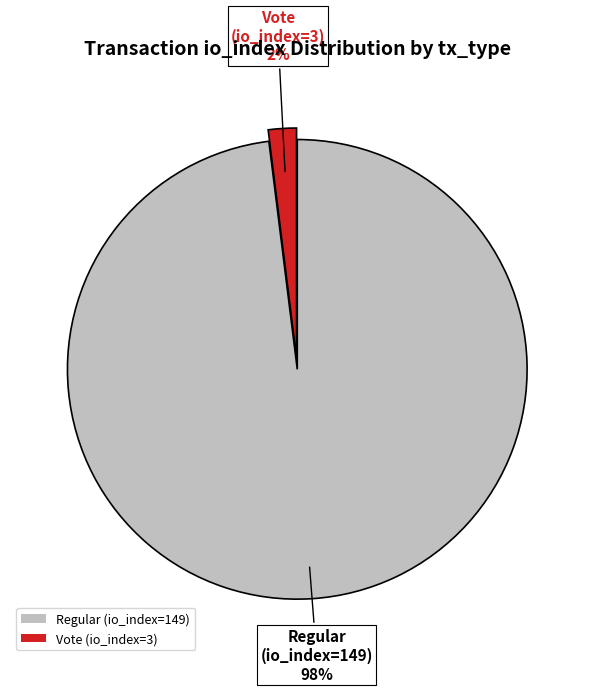

Which slice is the largest?

Regular (io_index=149)